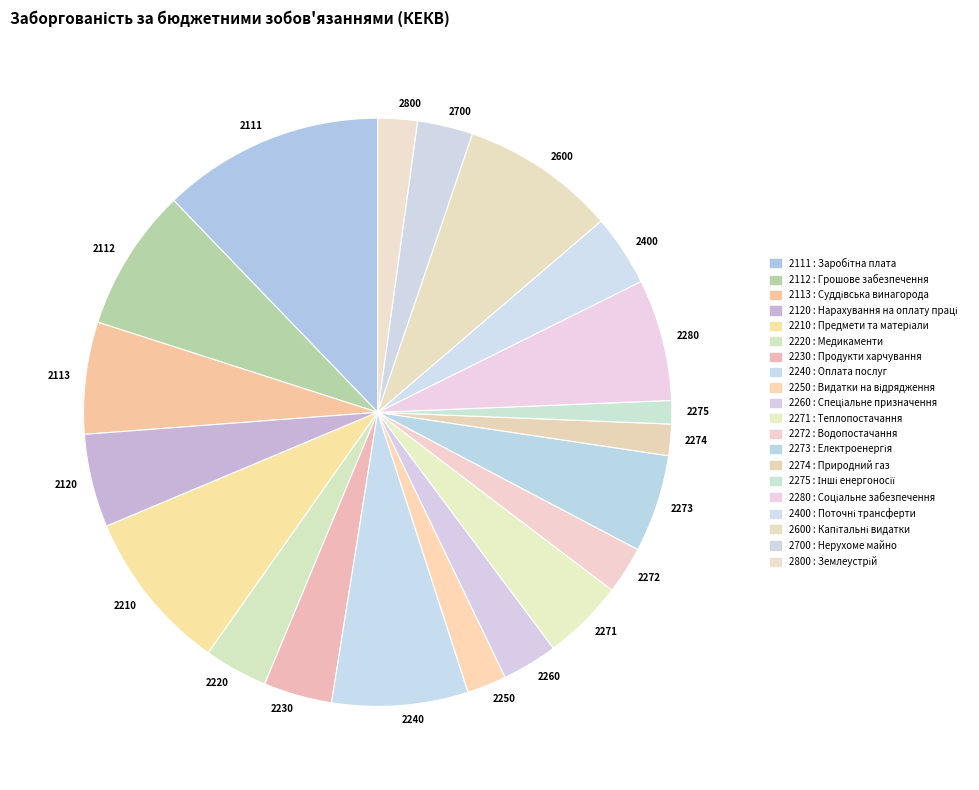

Which category has the biggest portion of the pie?

2111